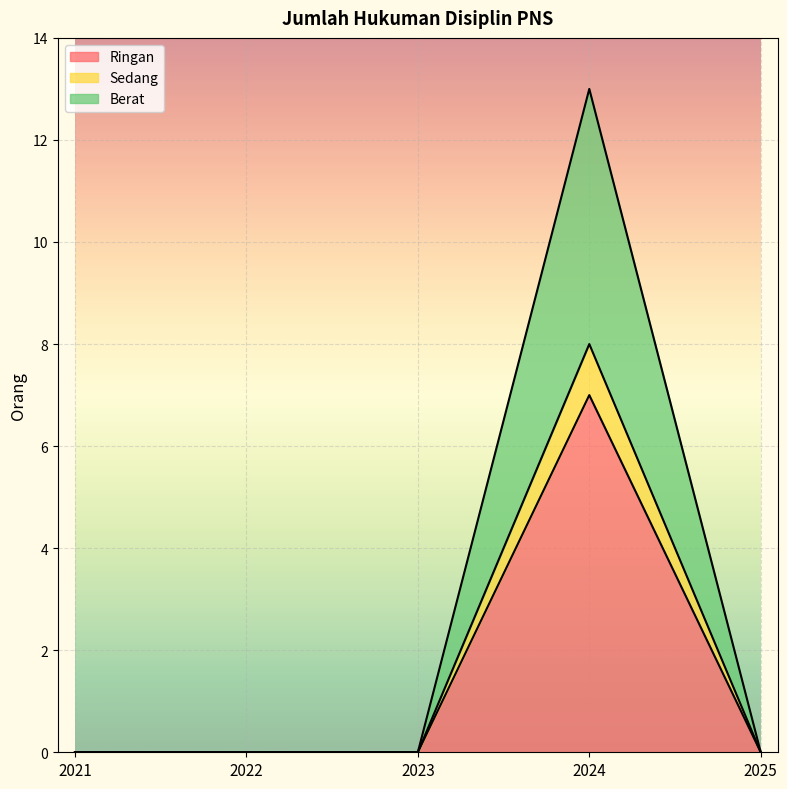

Which category has the highest value in the Ringan series?

2024